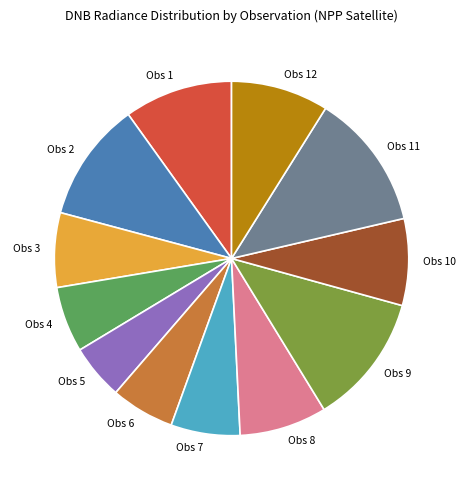

Which category has the smallest portion of the pie?

Obs 5